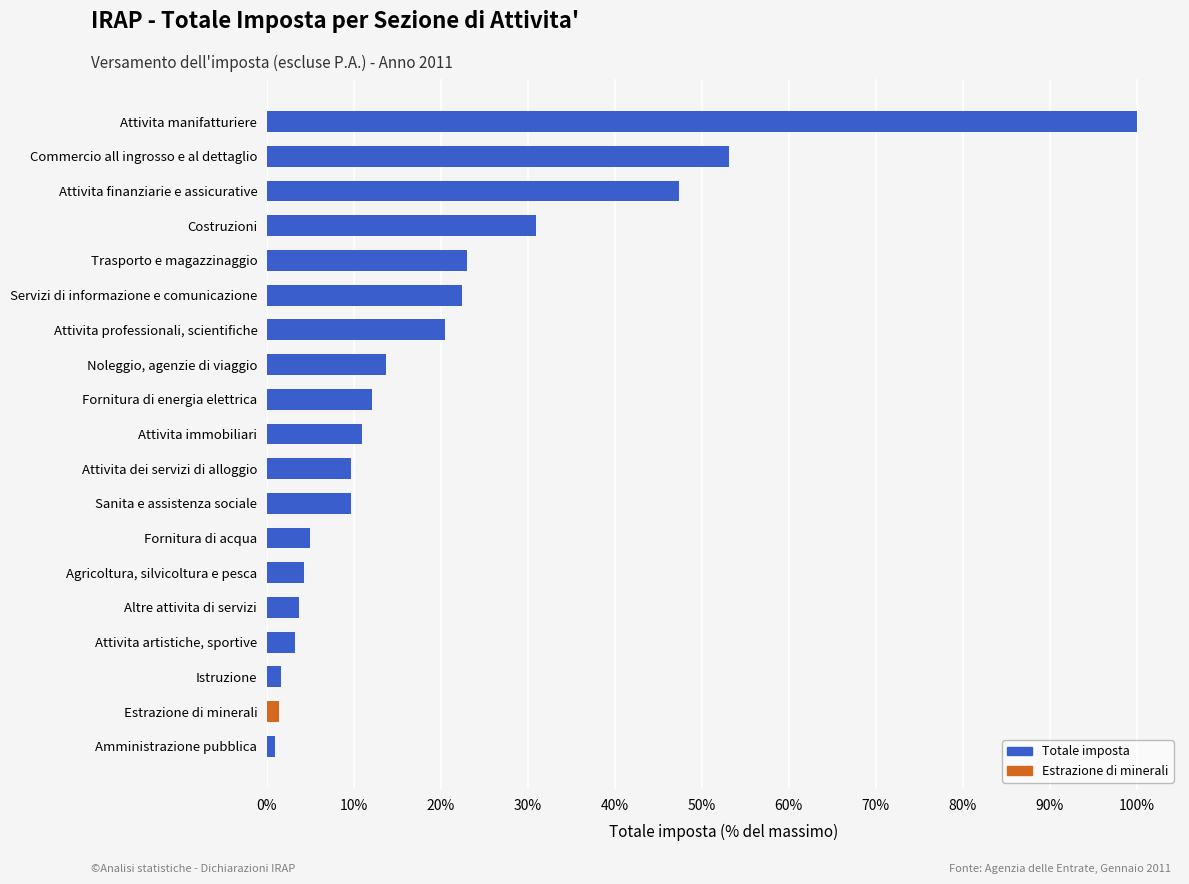

What is the approximate value at Attivita professionali, scientifiche?

20.5